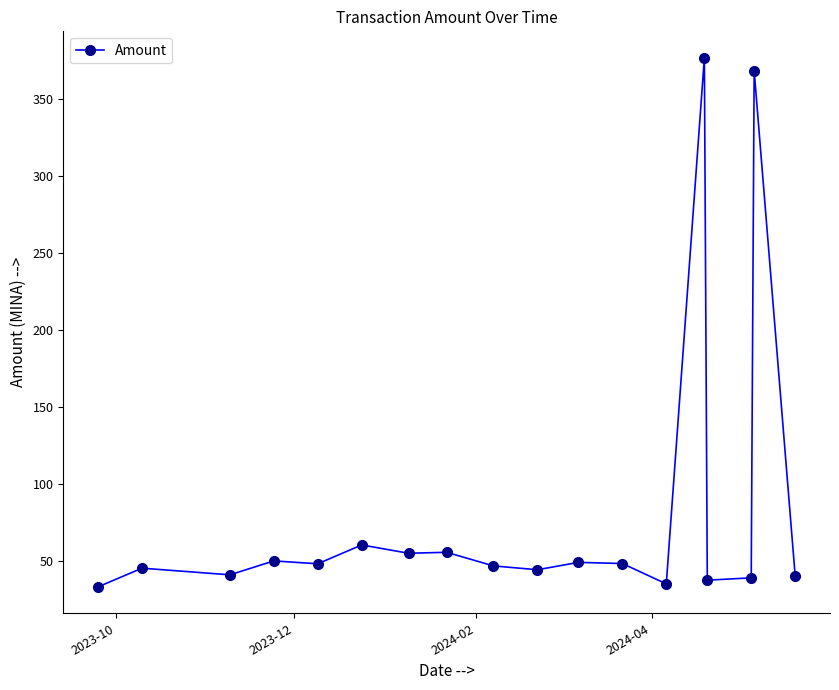

What is the value of the 6th point from the left?

60.3